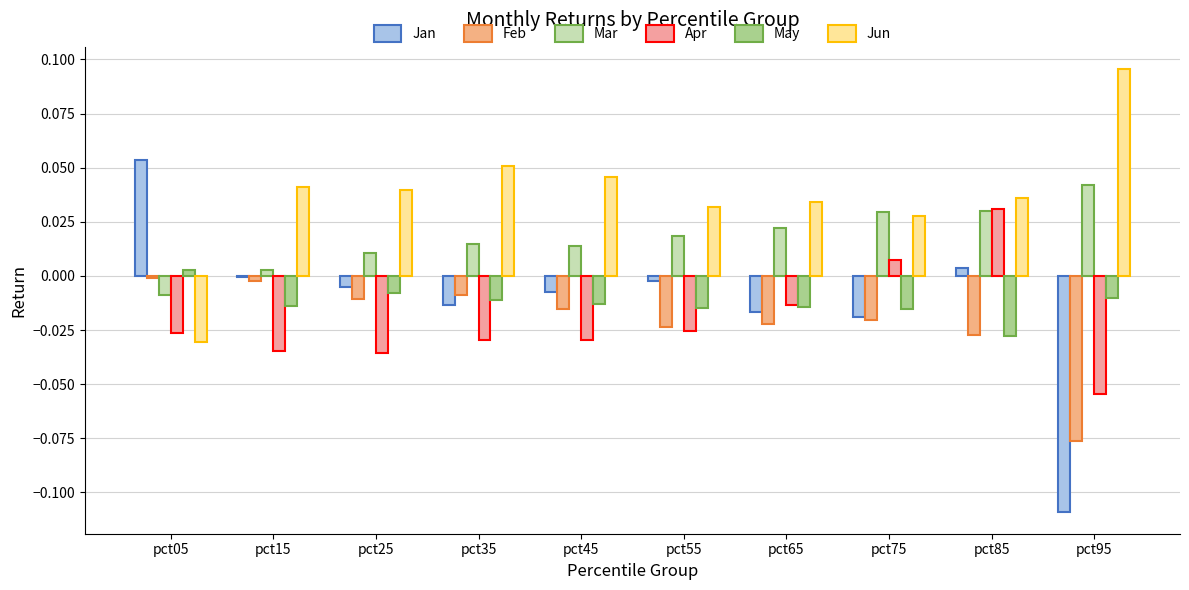

How many Jun values are between 0 and 1?

9